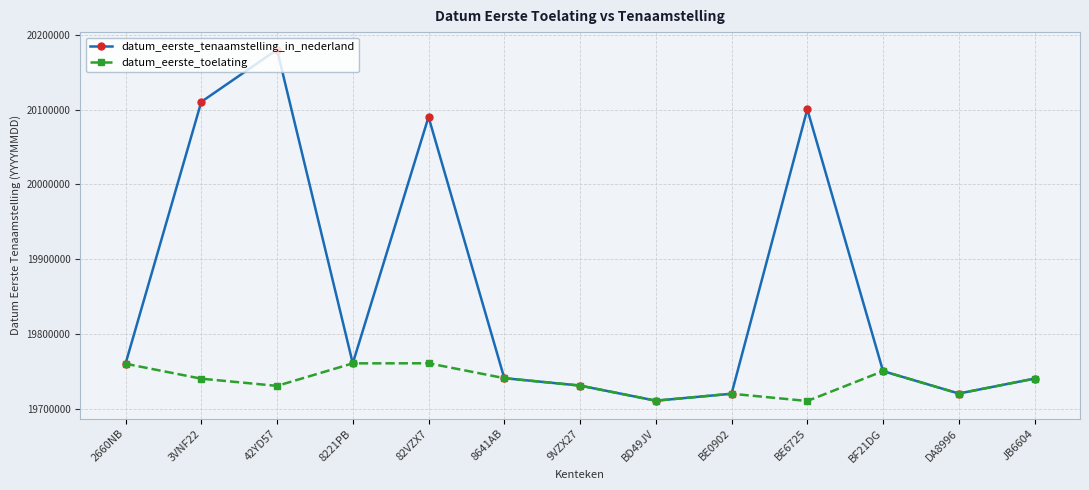

Read the datum_eerste_toelating value at 2660NB, to the nearest 10.

19760410